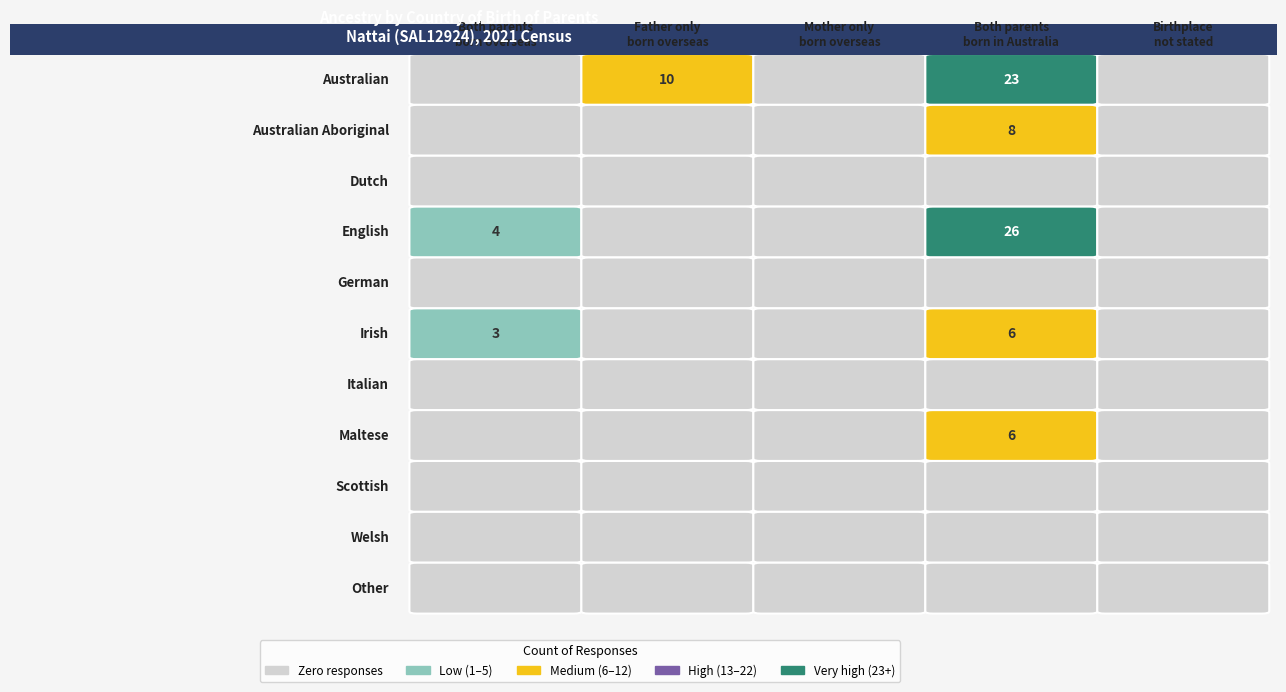

Reading right to left, extract all data points from this chart.

Australian: 0	23	0	10	0
Australian Aboriginal: 0	8	0	0	0
Dutch: 0	0	0	0	0
English: 0	26	0	0	4
German: 0	0	0	0	0
Irish: 0	6	0	0	3
Italian: 0	0	0	0	0
Maltese: 0	6	0	0	0
Scottish: 0	0	0	0	0
Welsh: 0	0	0	0	0
Other: 0	0	0	0	0